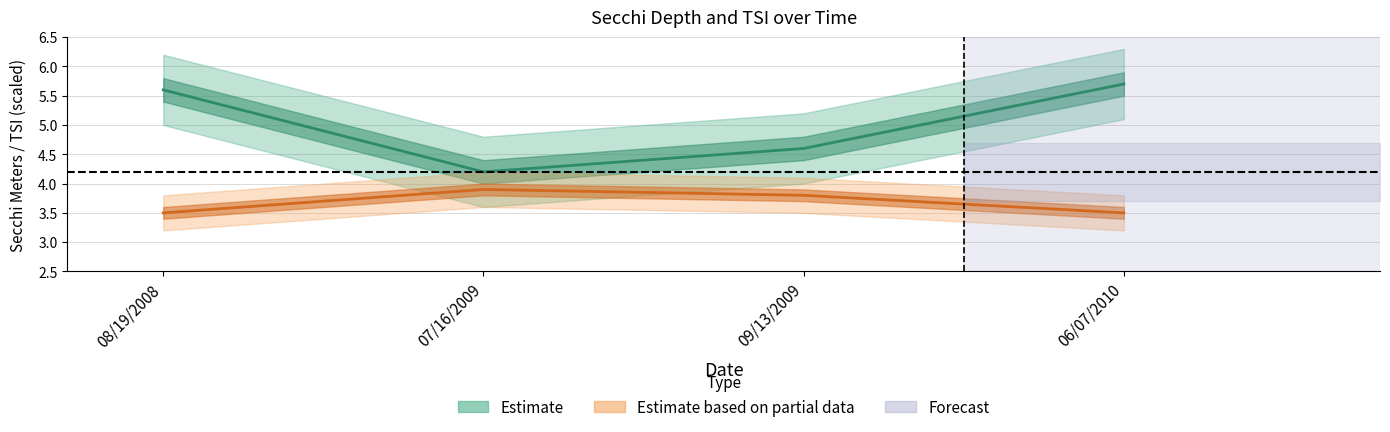

Is the value of Secchi Meters at 08/19/2008 greater than the value of Tsi Sd at 09/13/2009?

Yes